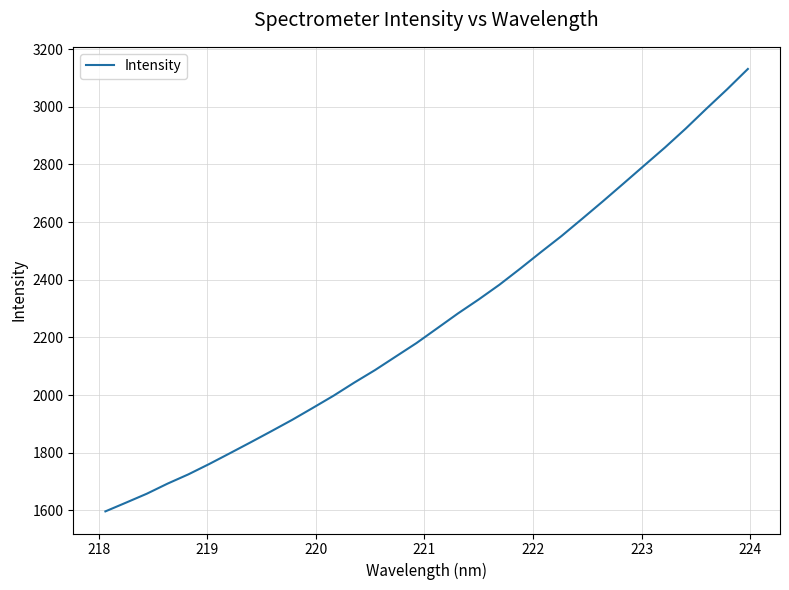

What is the difference between the maximum and minimum values?

1534.2